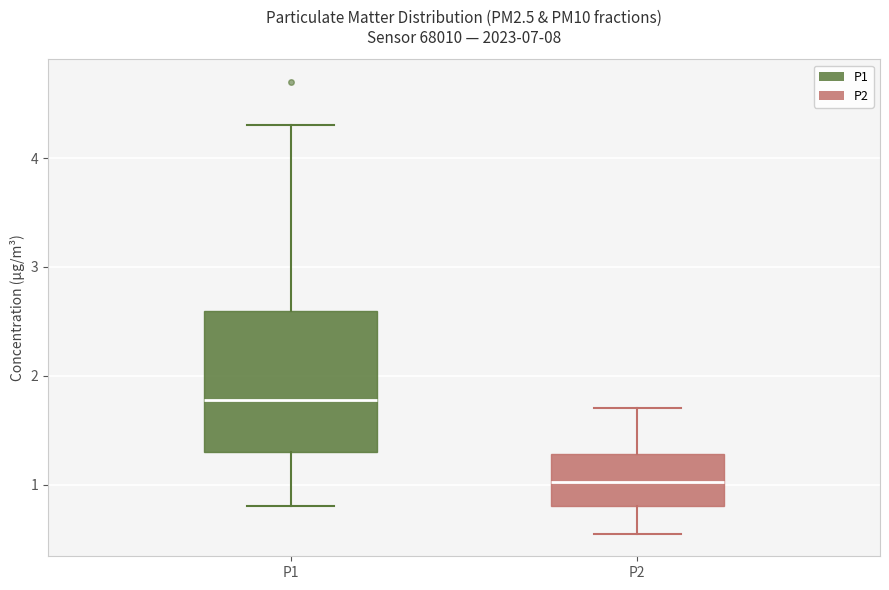

Where does the median line of the box for P1 sit on the y-axis? The values are not printed on the chart, so give them approximately, as read against the axis.

1.8